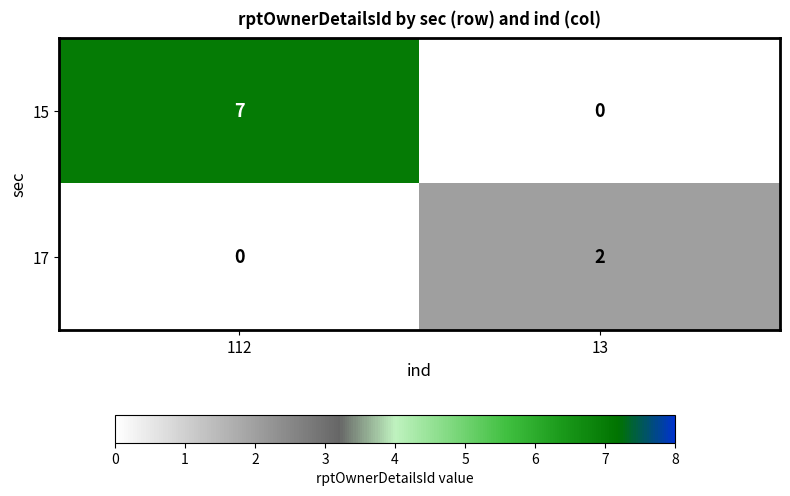

Which series has the largest total across all categories?

15